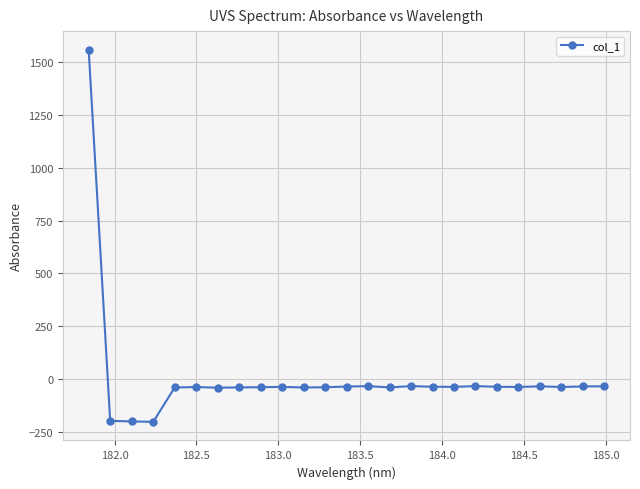

What is the smallest value displayed?

-201.7